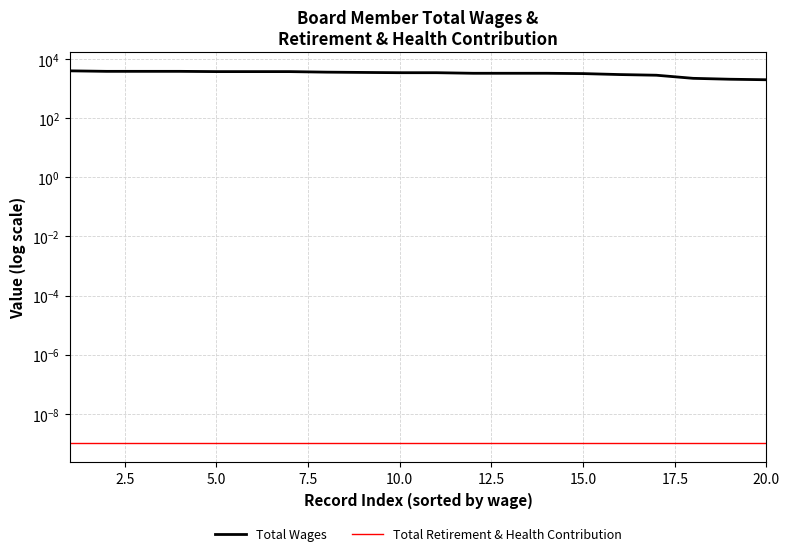

What is the average value of the Total Wages series?

3261.5